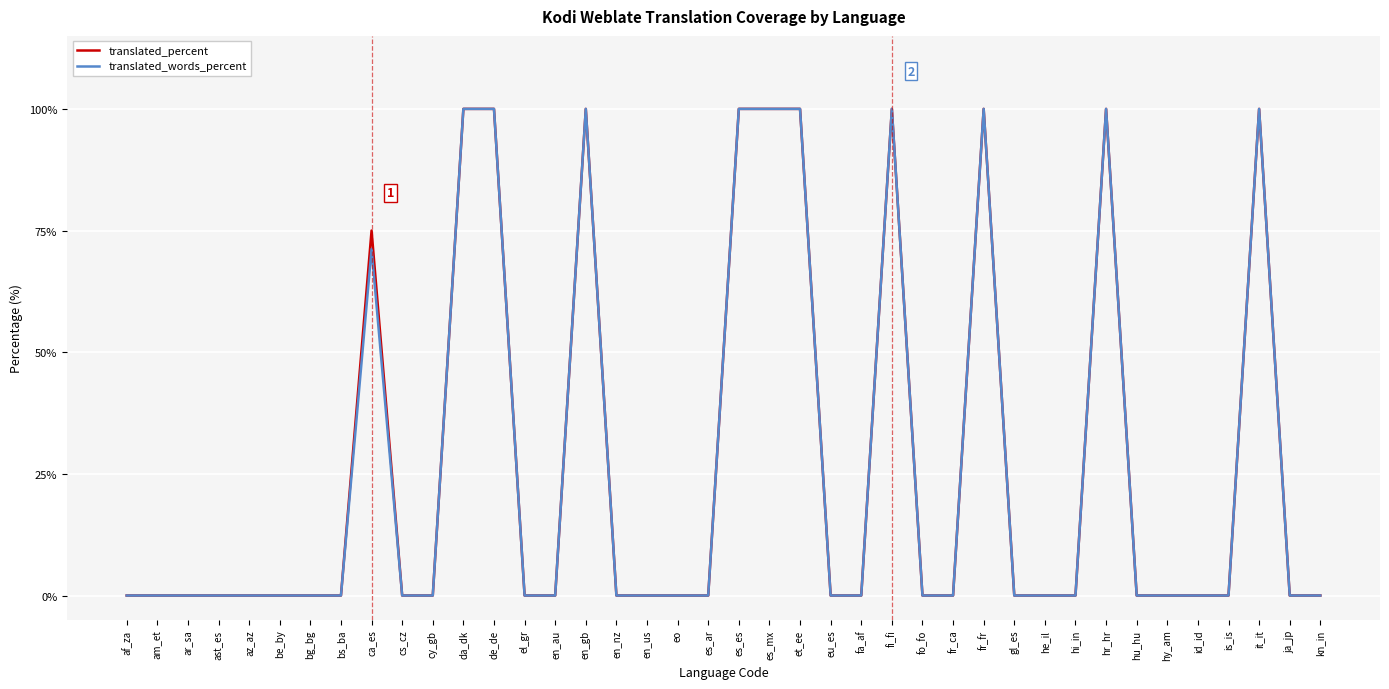

Which series changed the most between ca_es and fa_af?

translated_percent